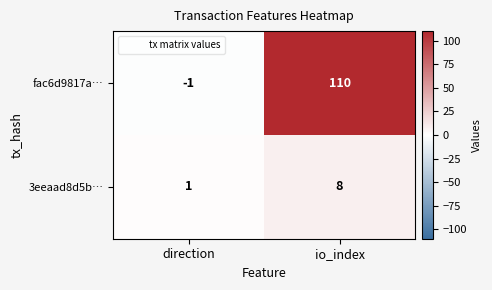

The value of 3eeaad8d5b… at io_index is 8. True or false?

True